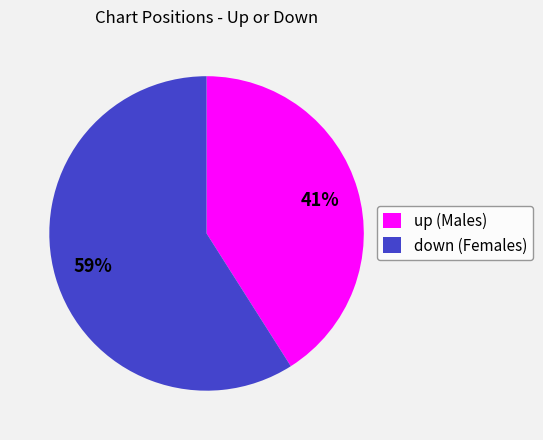

Is it true that up is 28% of the pie?

False